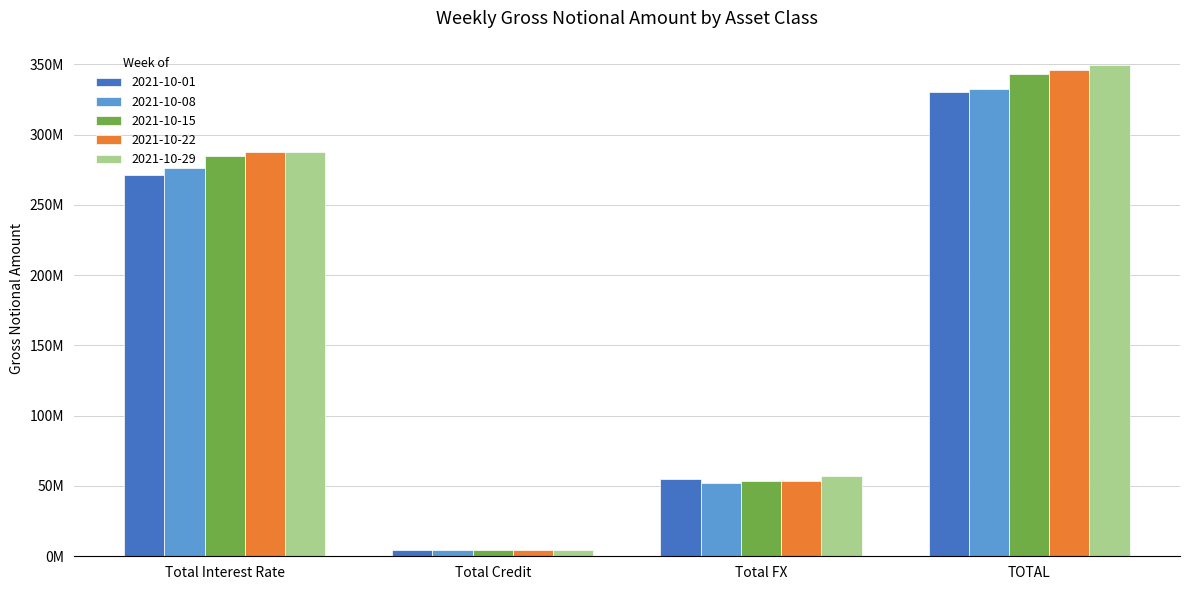

Which series has the largest range (max minus min)?

2021-10-29